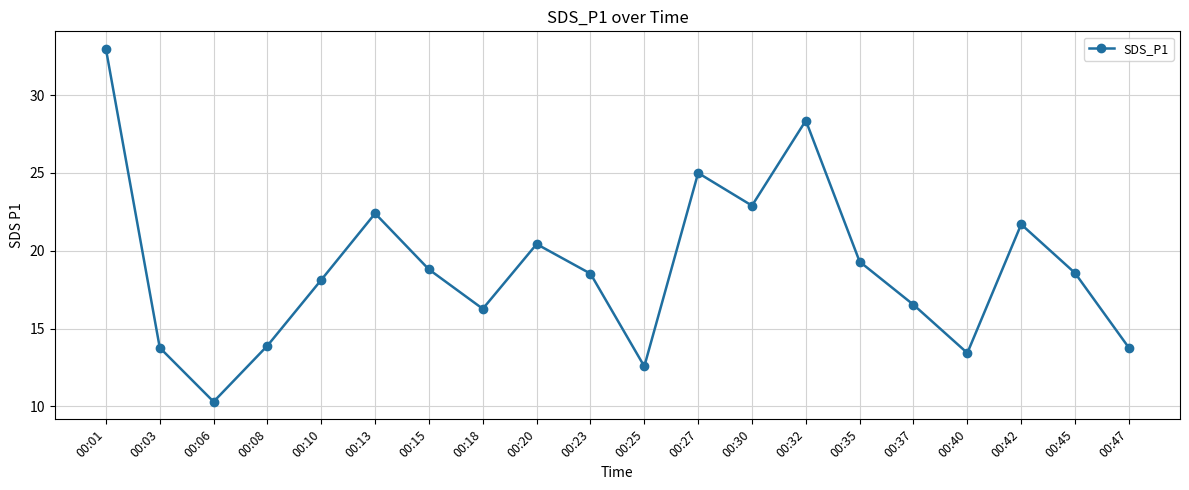

What is the value of the 10th point from the left?

18.5